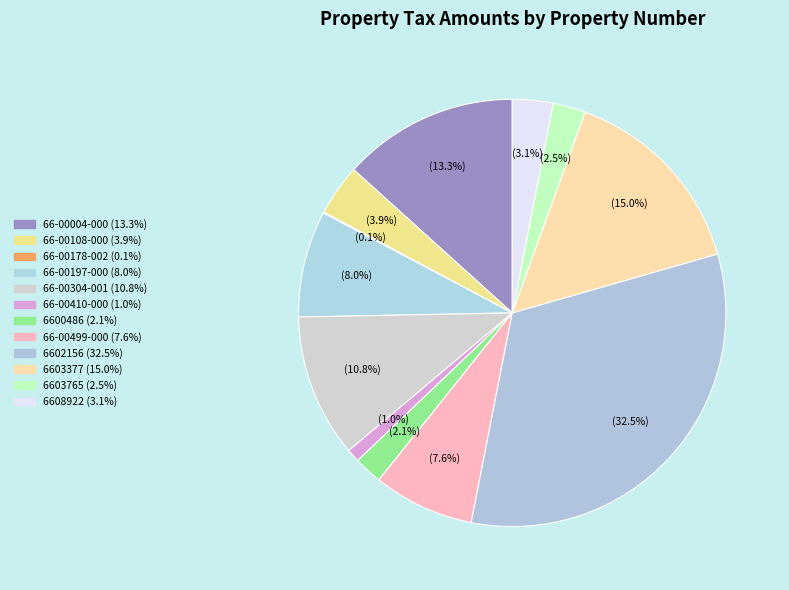

Rank the categories by value from highest to lowest.

6602156, 6603377, 66-00004-000, 66-00304-001, 66-00197-000, 66-00499-000, 66-00108-000, 6608922, 6603765, 6600486, 66-00410-000, 66-00178-002